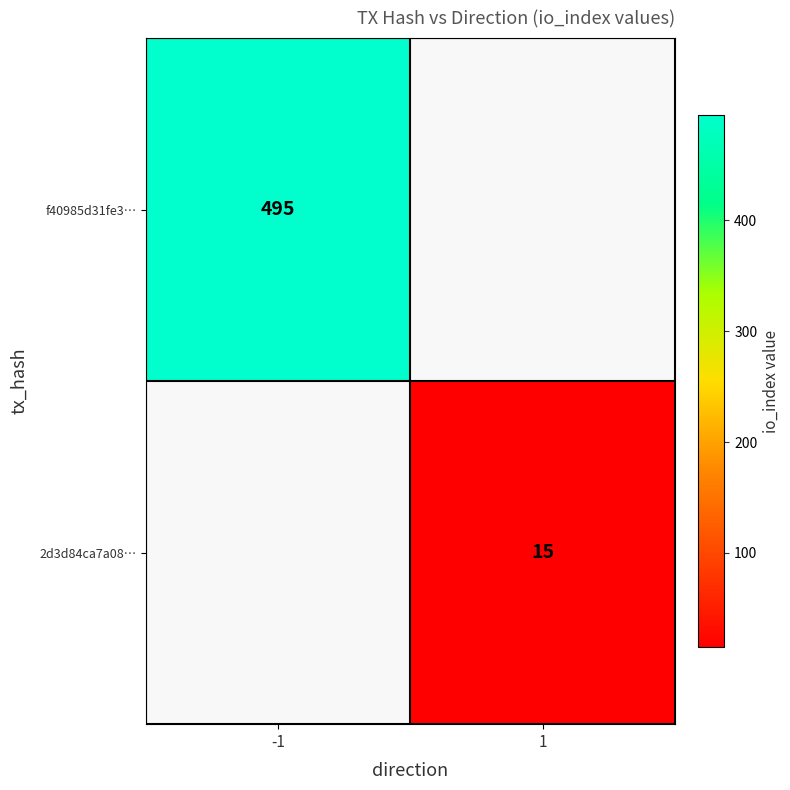

The value of 2d3d84ca7a08… at 1 is 25. True or false?

False